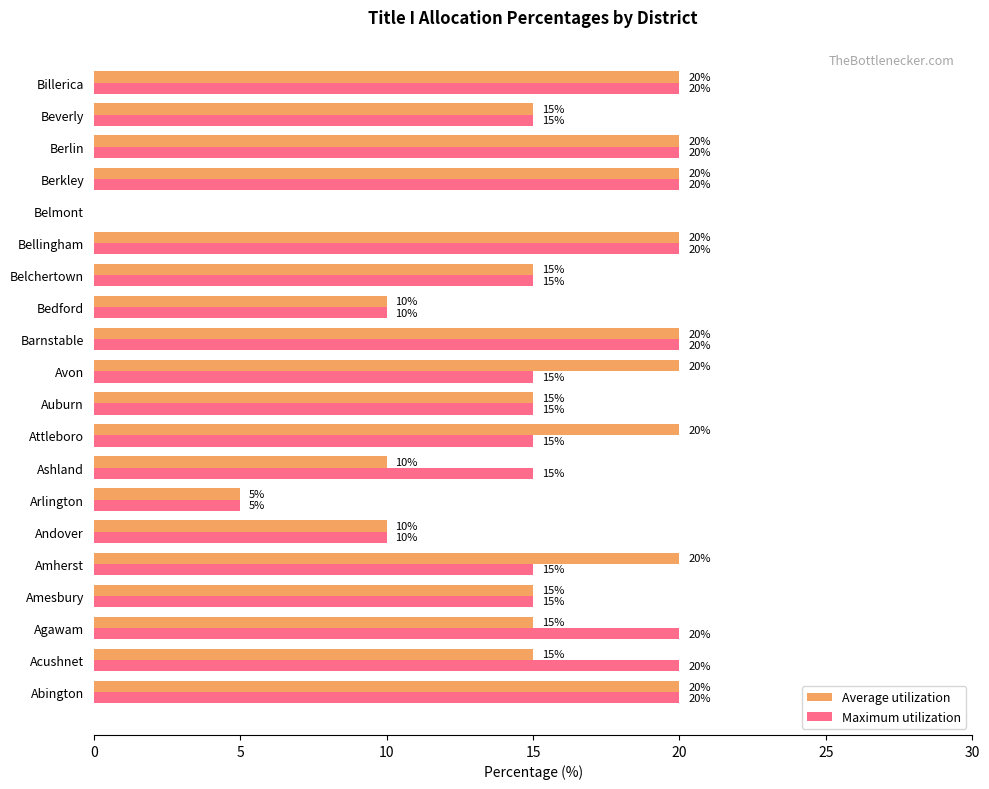

Is it true that Maximum utilization equals 3 at Auburn?

False